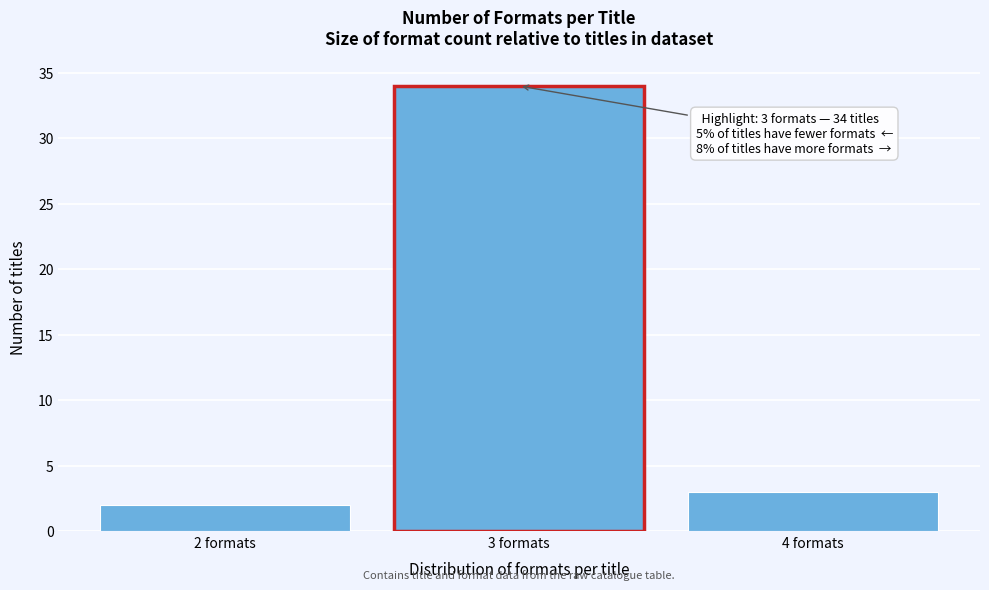

Reading left to right, list all the values displayed in this chart.

2 formats=2	3 formats=34	4 formats=3